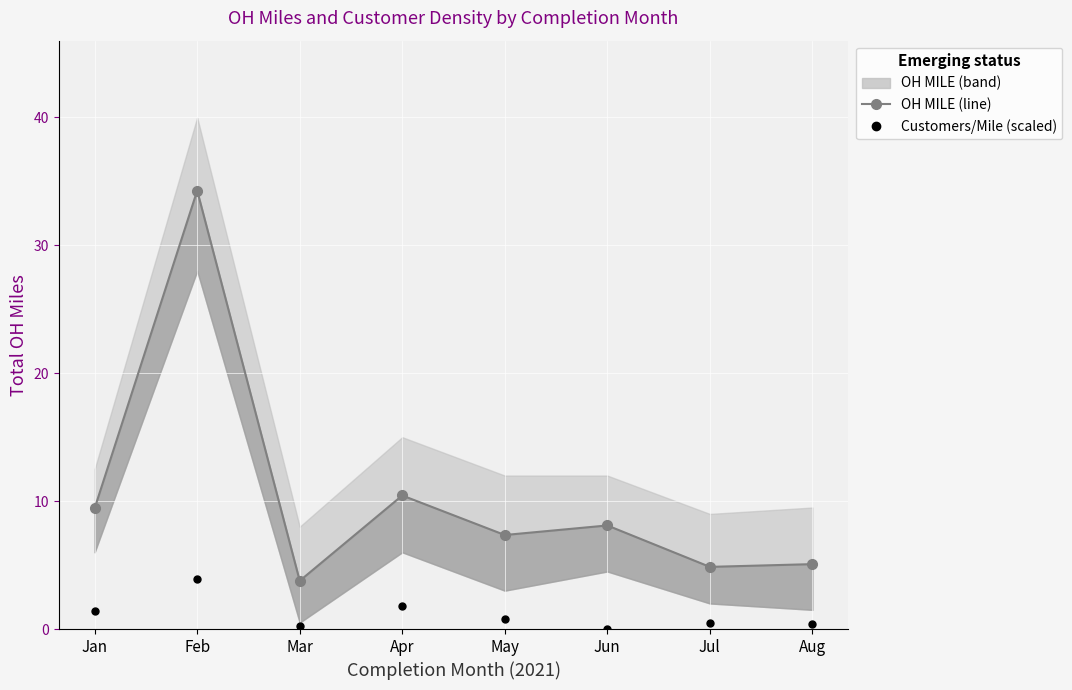

What is the total value across all series at May?

8.1